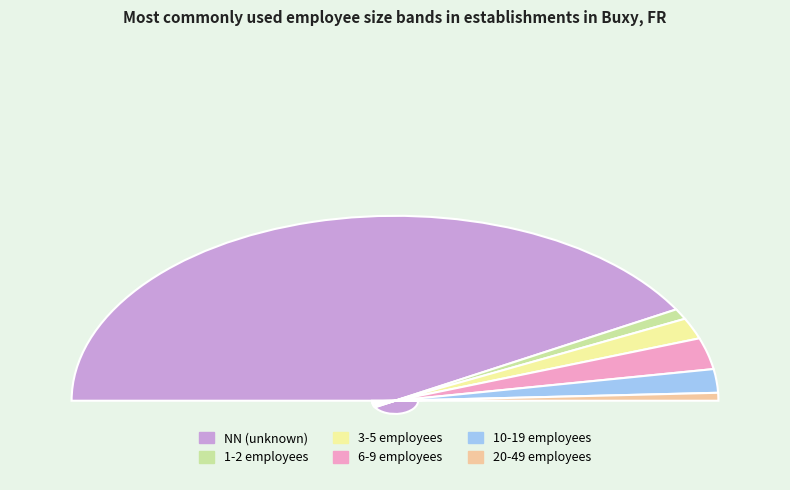

To the nearest percent, what portion does NN represent?

84%